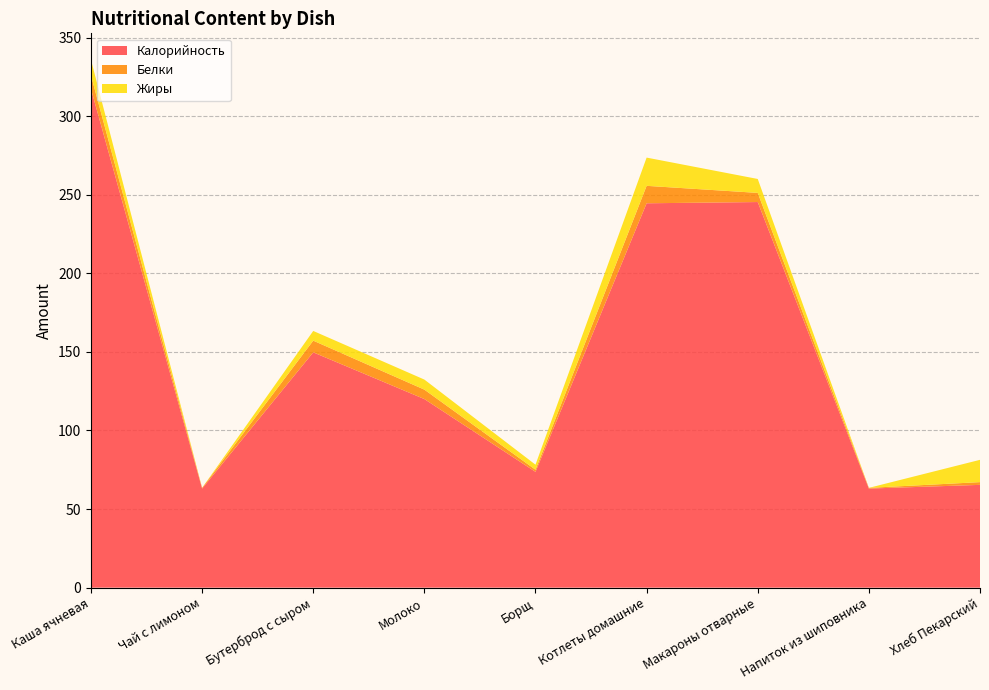

Reading right to left, extract all data points from this chart.

Калорийность: Хлеб Пекарский=65.4	Напиток из шиповника=63.0	Макароны отварные=245.4	Котлеты домашние=244.6	Борщ=73.7	Молоко=120.0	Бутерброд с сыром=149.7	Чай с лимоном=63.0	Каша ячневая=317.3
Белки: Хлеб Пекарский=1.7	Напиток из шиповника=0.5	Макароны отварные=5.8	Котлеты домашние=11.1	Борщ=1.4	Молоко=6.0	Бутерброд с сыром=7.5	Чай с лимоном=0.5	Каша ячневая=8.6
Жиры: Хлеб Пекарский=14.2	Напиток из шиповника=0.0	Макароны отварные=8.9	Котлеты домашние=18.0	Борщ=3.2	Молоко=6.4	Бутерброд с сыром=6.2	Чай с лимоном=0.0	Каша ячневая=10.0